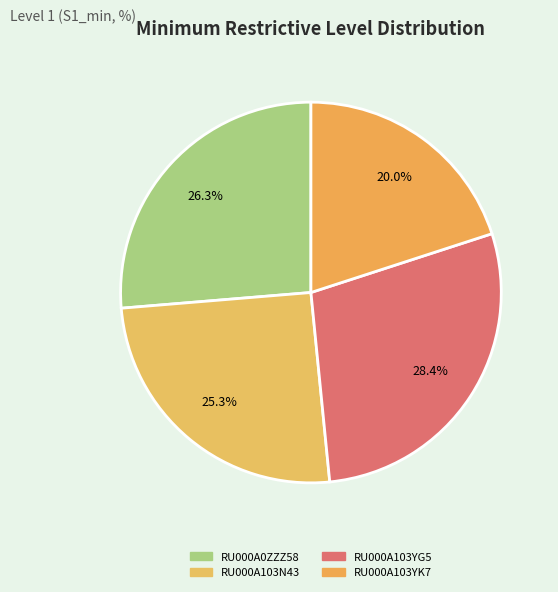

Rank the categories by value from highest to lowest.

RU000A103YG5, RU000A0ZZZ58, RU000A103N43, RU000A103YK7